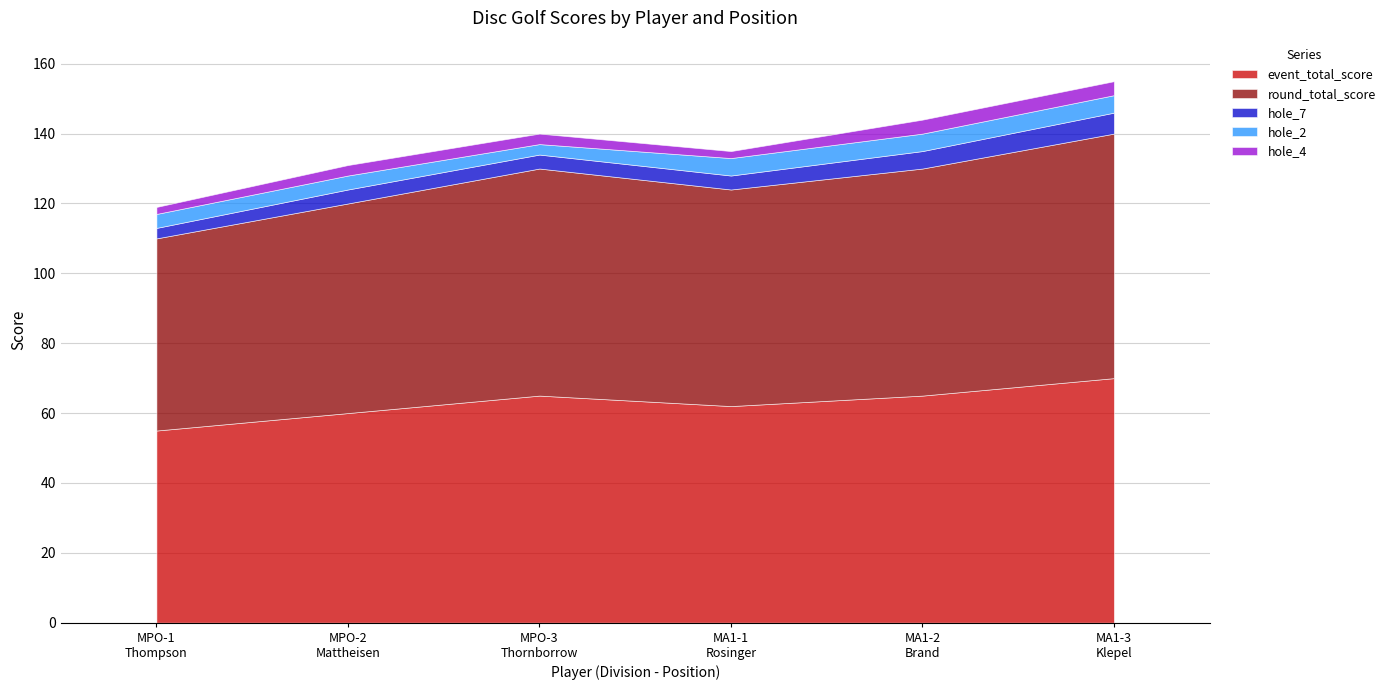

At which label does hole_7 reach its minimum?

MPO-1
Thompson